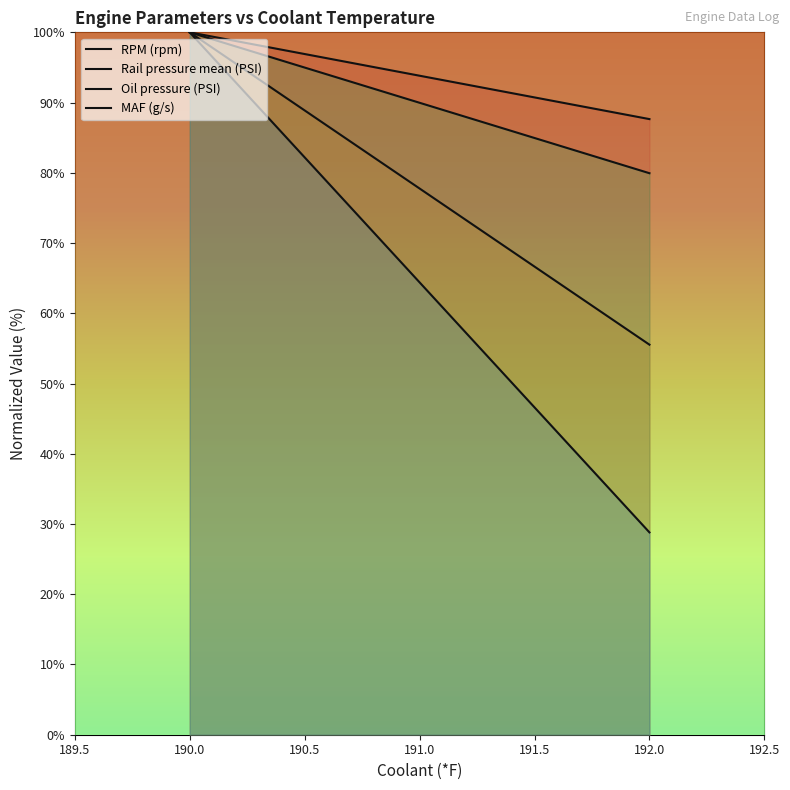

What is the difference between the RPM (rpm) values at 192.0 and 190.0?

12.4